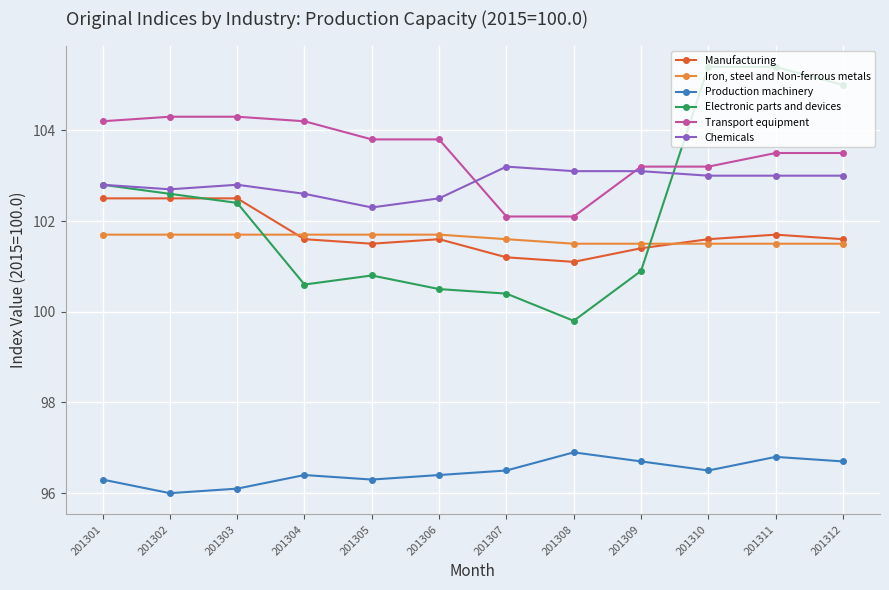

Count the Production machinery values in the range 96 to 97.

12